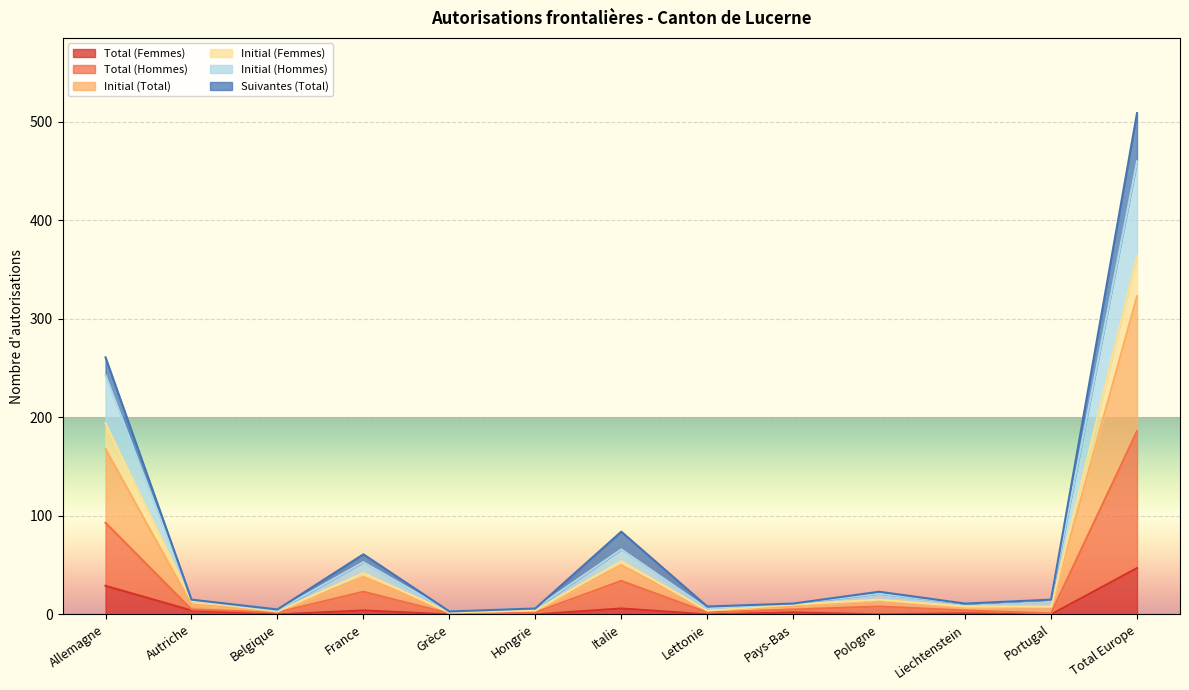

Where is Total (Hommes) nearest to the value 93?

Allemagne